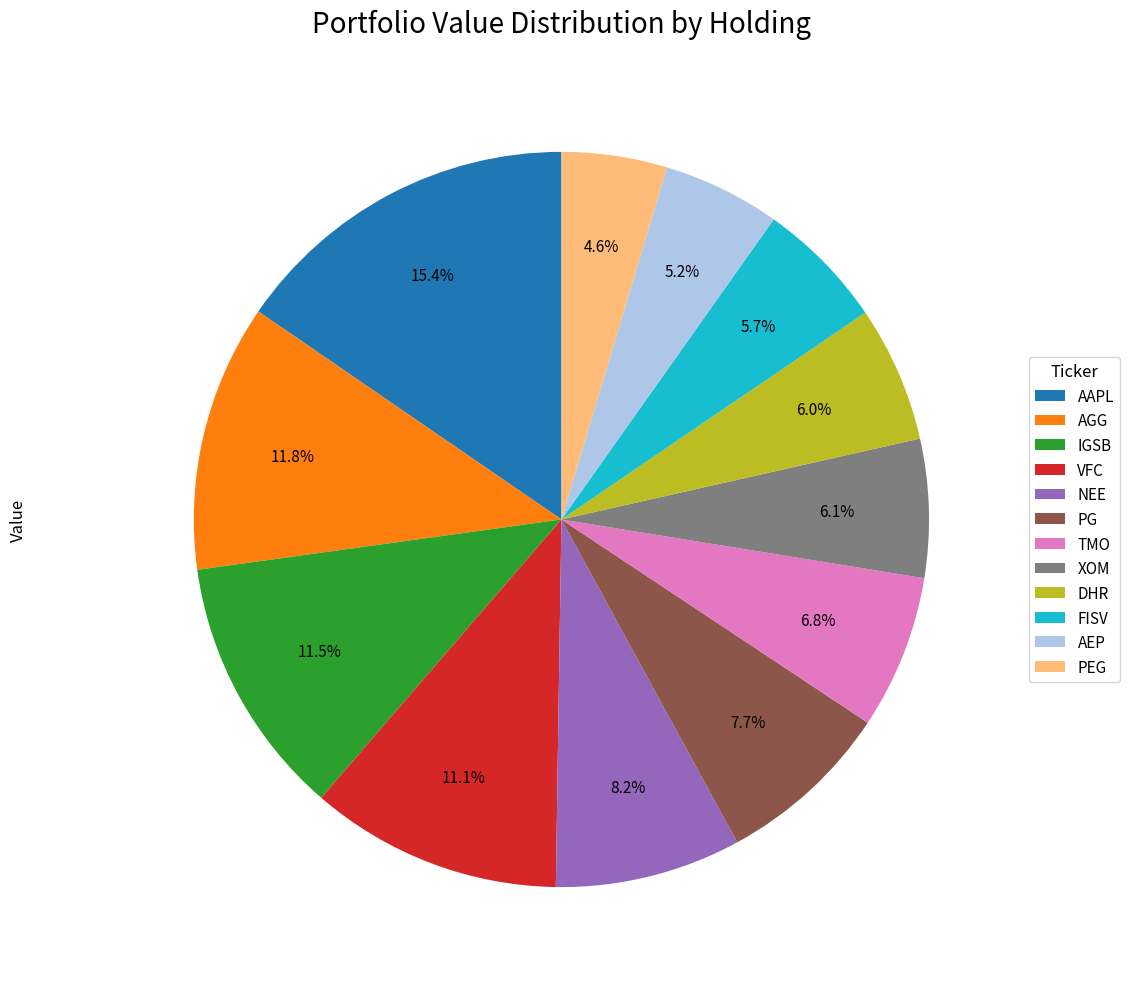

How many slices are in this pie chart?

12